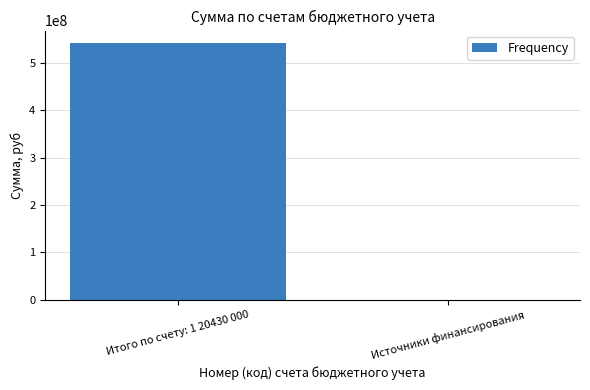

At which label is the value closest to 271010194?

Источники финансирования